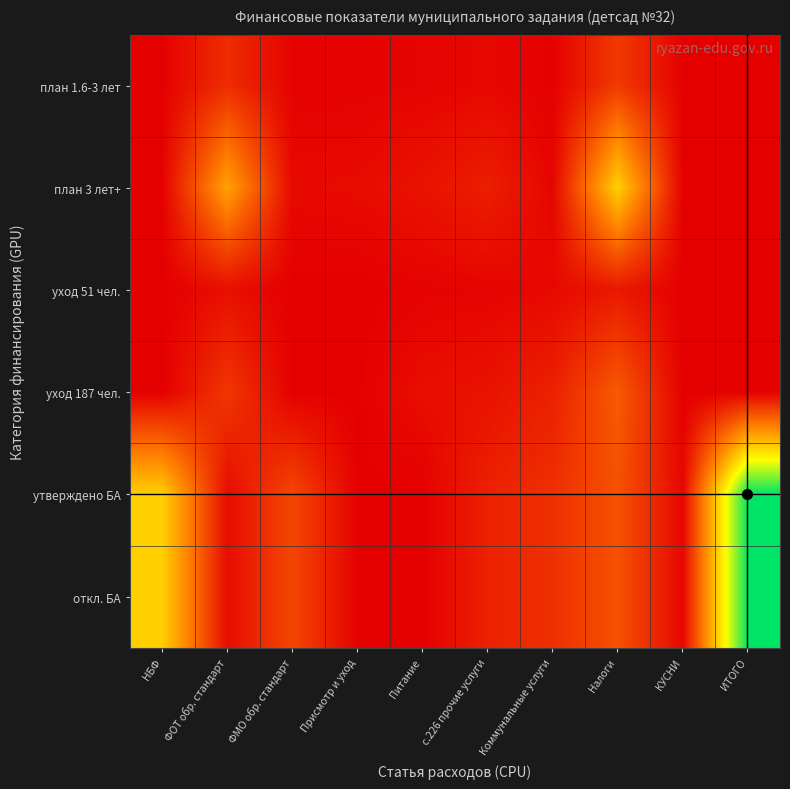

At which category does the chart reach its peak across all series?

ИТОГО